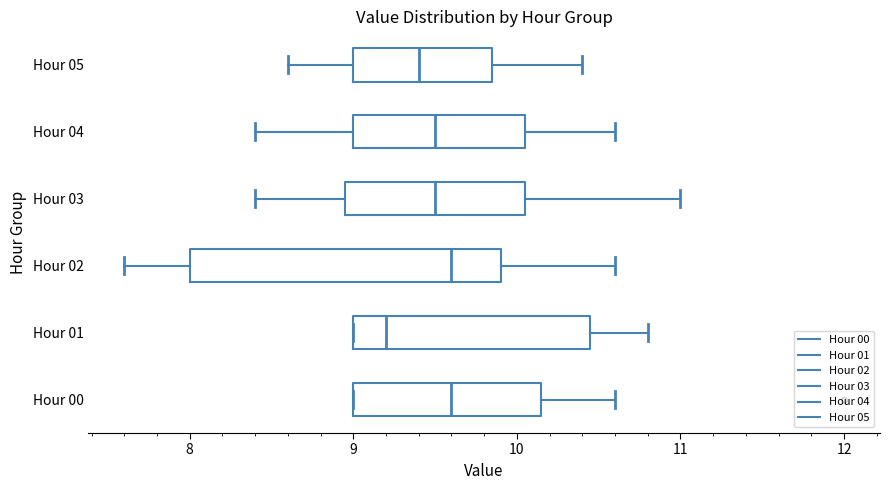

Reading bottom to top, transcribe this box plot: for each box, give where its median line is, the range the box spans, and where its two whiskers end, as read against the x-axis. The values are not printed on the chart, so give them approximately, as read against the axis.

Hour 00: median 9.6, box 9.0 to 10.2, whiskers 9.0 to 10.6
Hour 01: median 9.2, box 9.0 to 10.5, whiskers 9.0 to 10.8
Hour 02: median 9.6, box 8.0 to 9.9, whiskers 7.6 to 10.6
Hour 03: median 9.5, box 9.0 to 10.1, whiskers 8.4 to 11.0
Hour 04: median 9.5, box 9.0 to 10.1, whiskers 8.4 to 10.6
Hour 05: median 9.4, box 9.0 to 9.9, whiskers 8.6 to 10.4